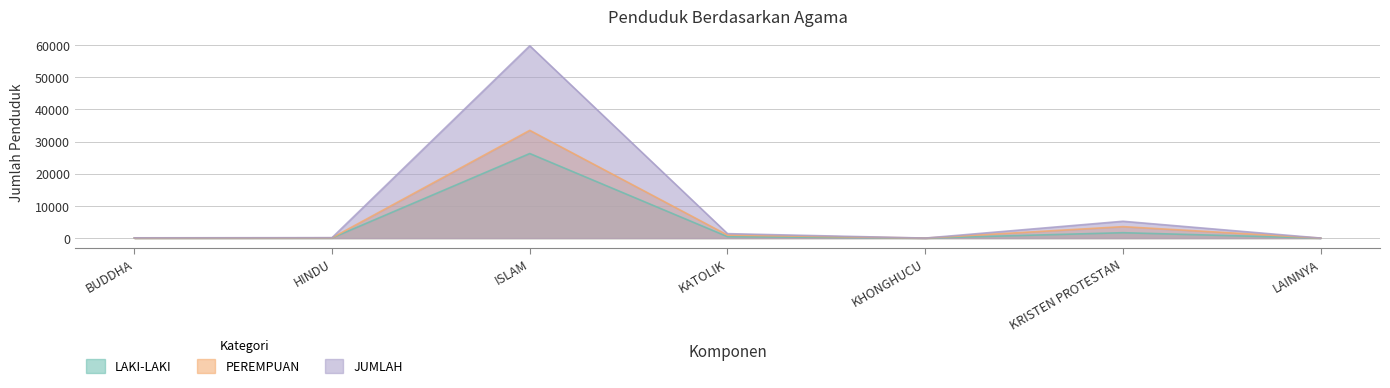

True or false: PEREMPUAN and JUMLAH intersect in this chart.

False